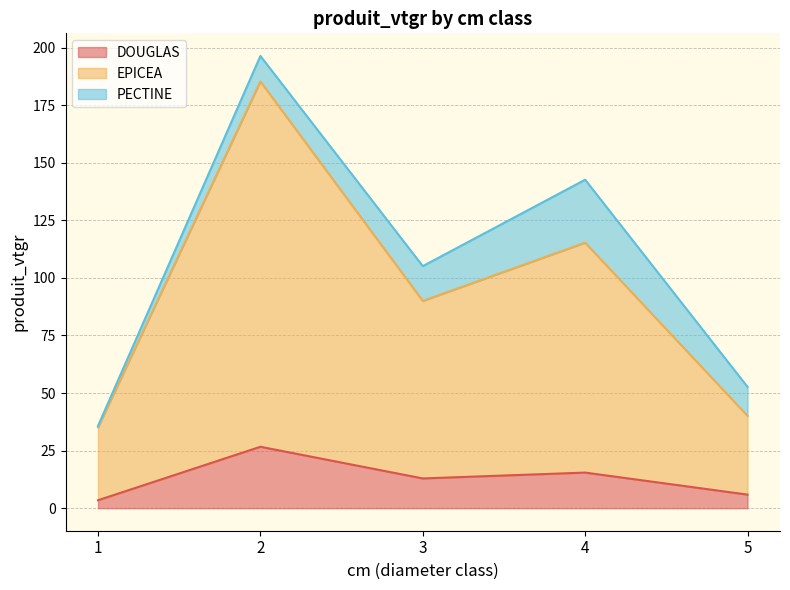

How many lines are shown in the chart?

3